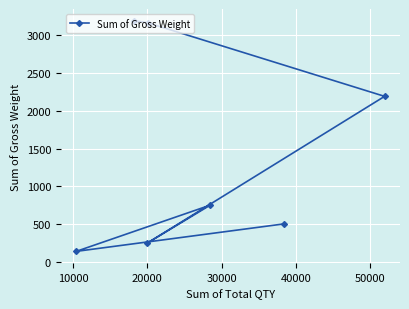

What is the value of the 1st point from the left?

141